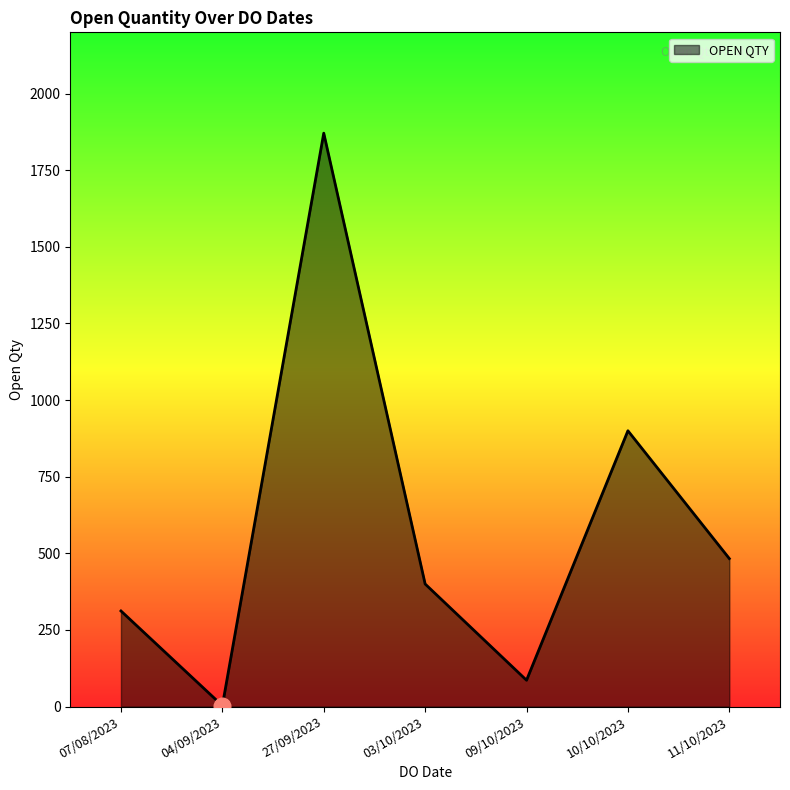

Reading right to left, transcribe all the data shown in this chart.

483	900	86	400	1871	3	312